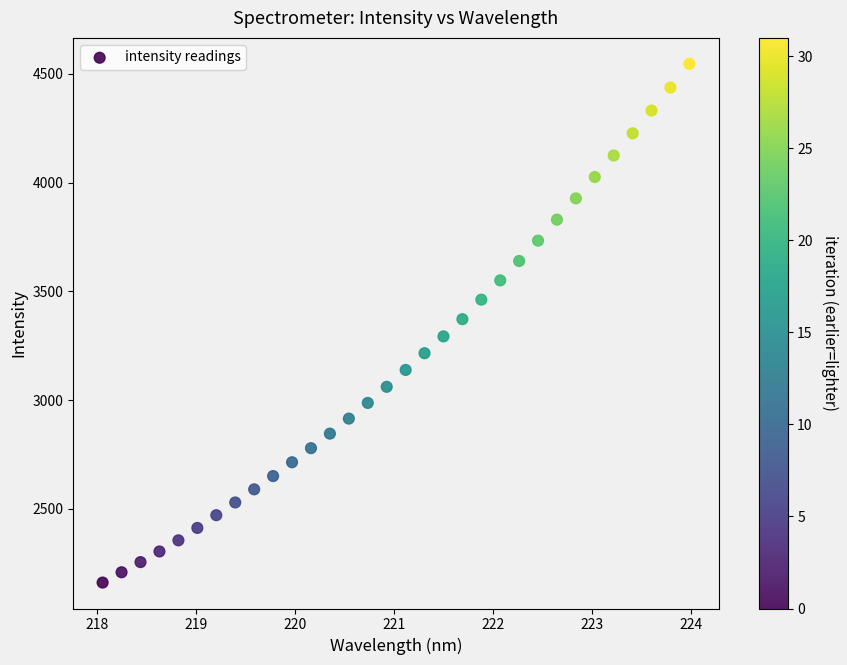

What is the range of Y values (max minus min)?

2385.7